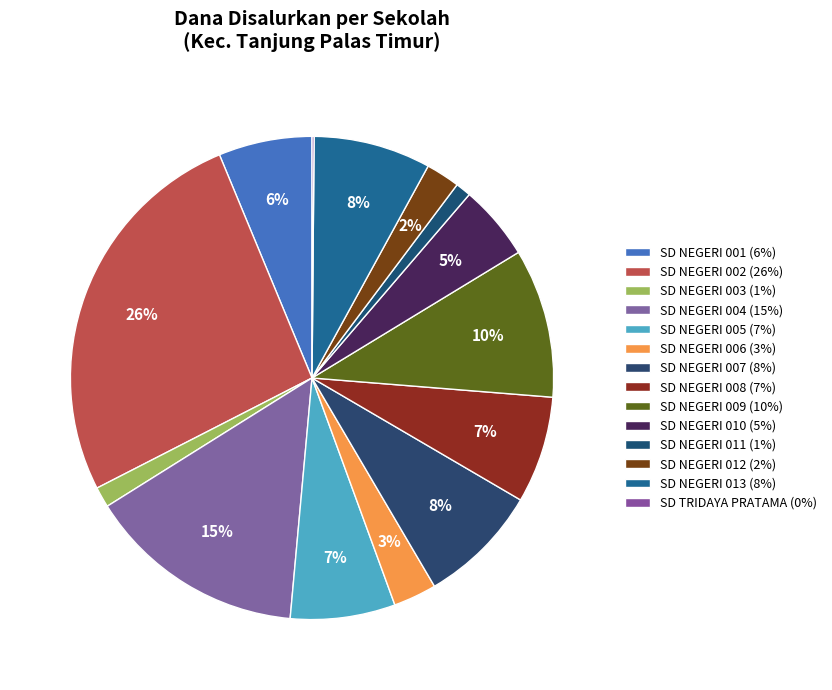

Do SD NEGERI 003 and SD NEGERI 012 together represent more than half of the pie?

No